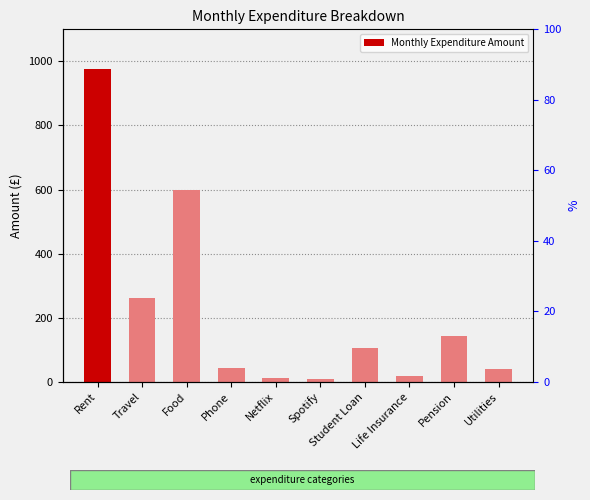

Rank the categories by value from highest to lowest.

Rent, Food, Travel, Pension, Student Loan, Phone, Utilities, Life Insurance, Netflix, Spotify